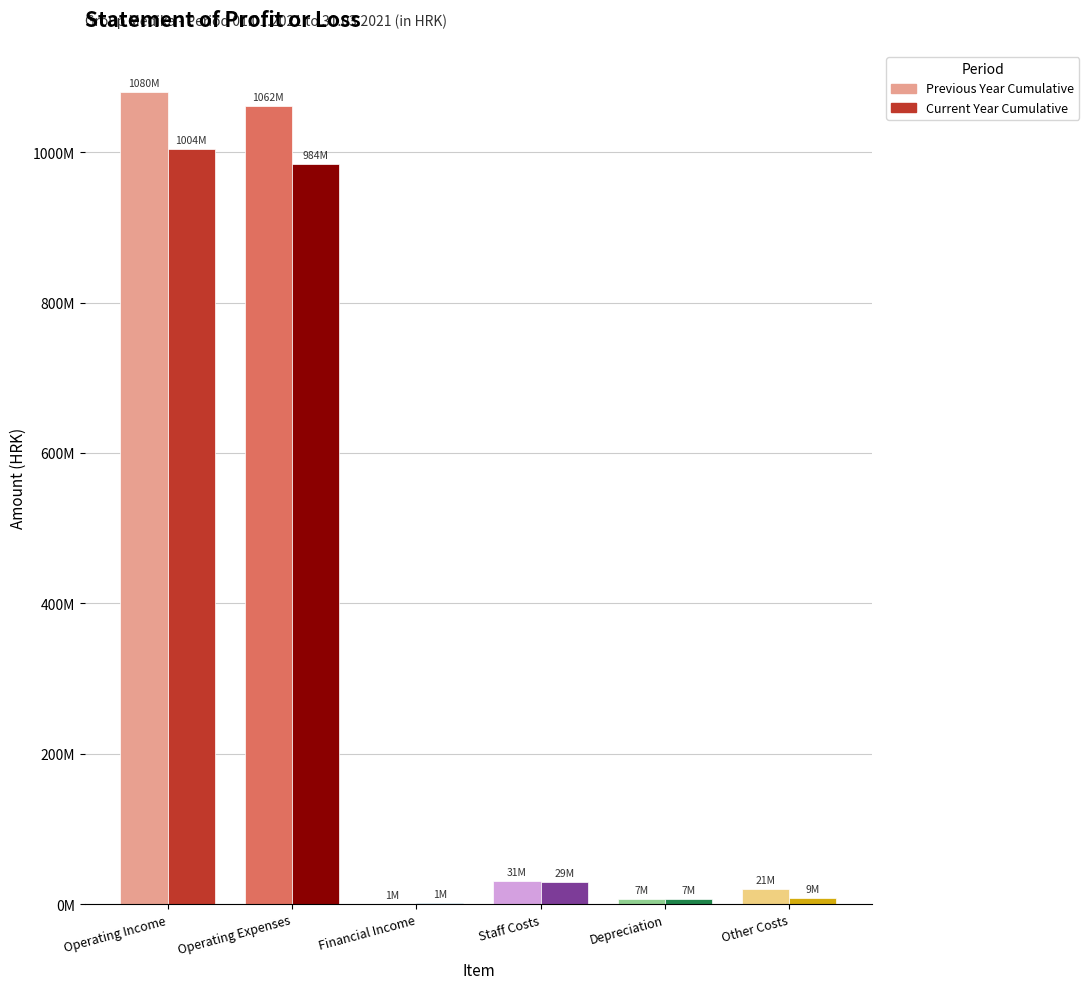

List the labels in order of Current Year Cumulative value, smallest first.

Financial Income, Depreciation, Other Costs, Staff Costs, Operating Expenses, Operating Income